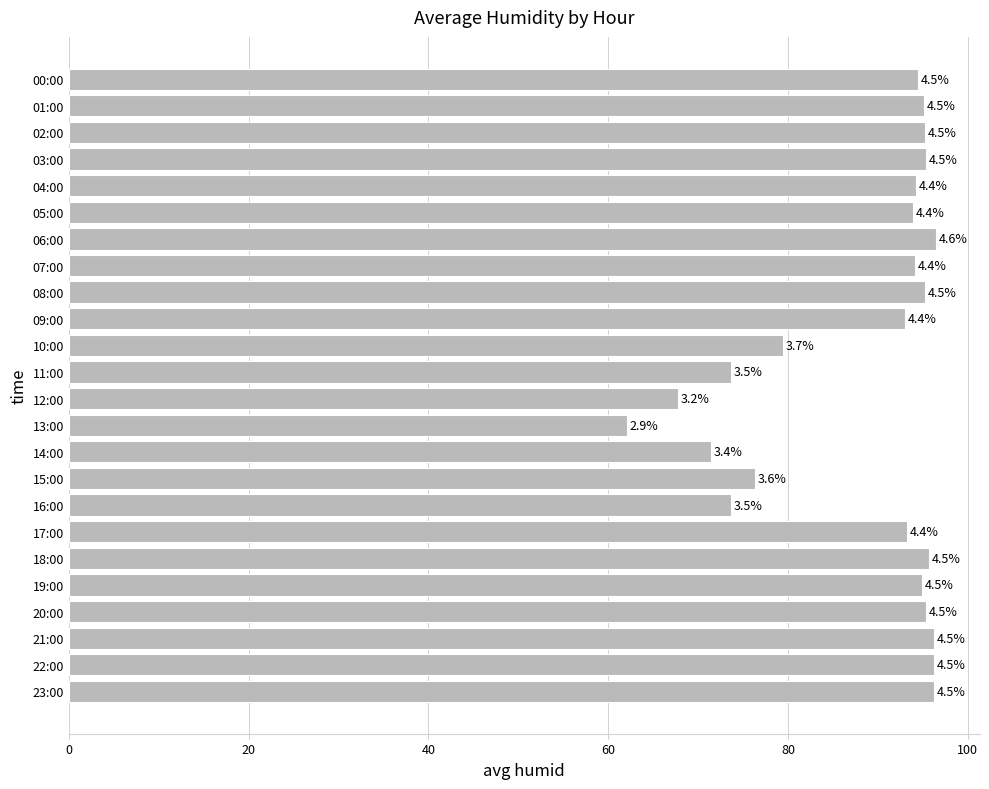

Are the bars horizontal?

Yes